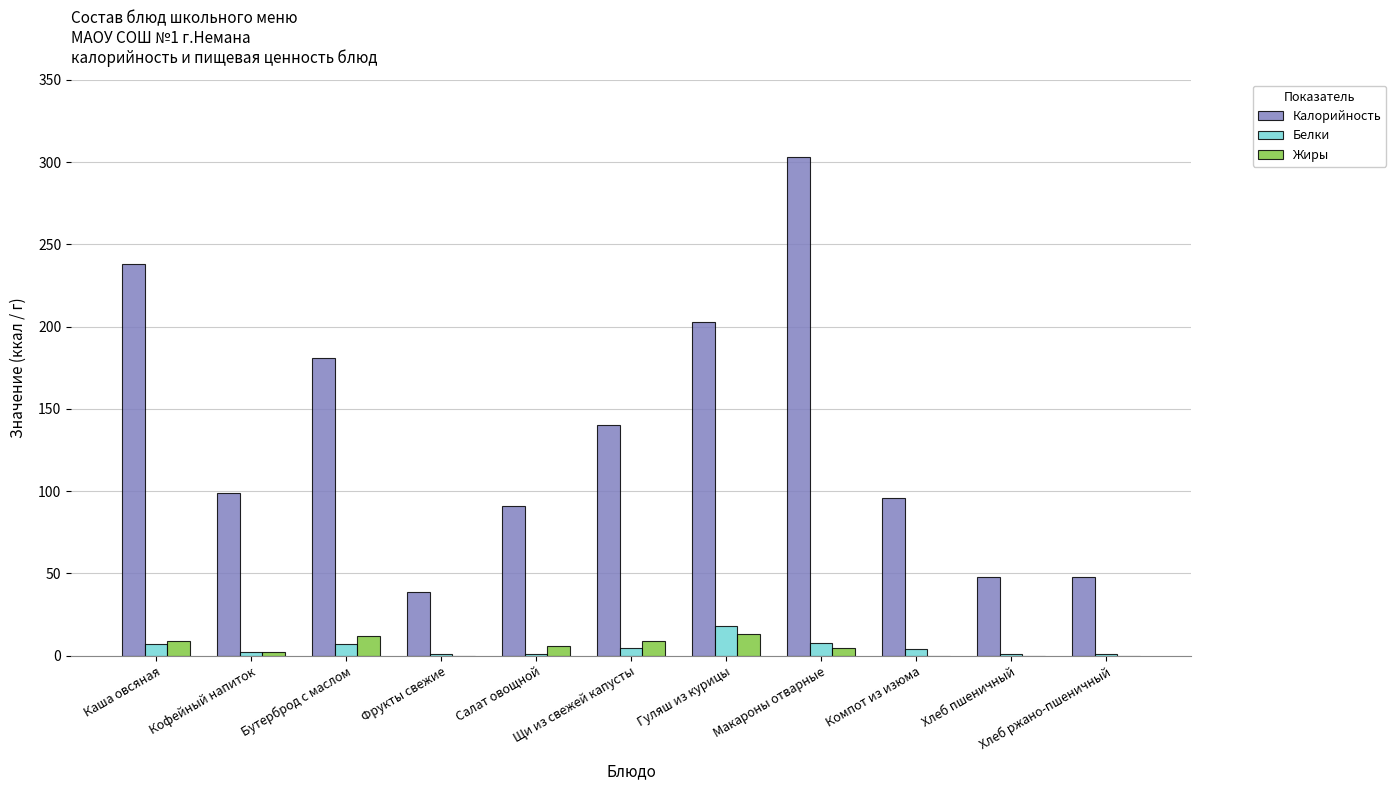

Are the bars grouped side by side (vs. stacked)?

Yes